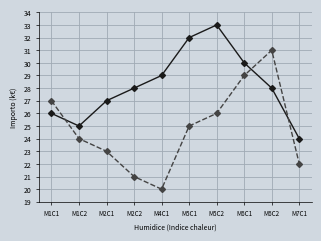

What is the spread (max minus min) of values at M6C2?

3